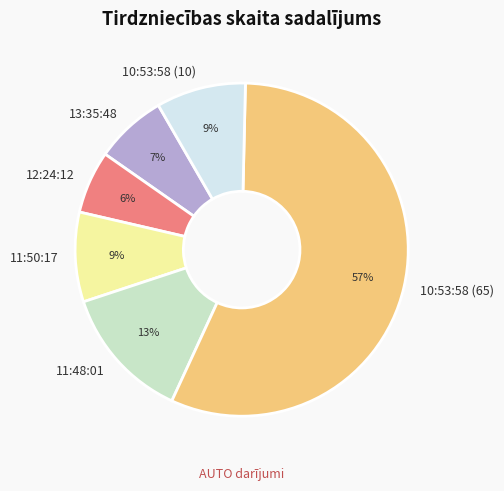

Is there a majority slice in this chart?

Yes